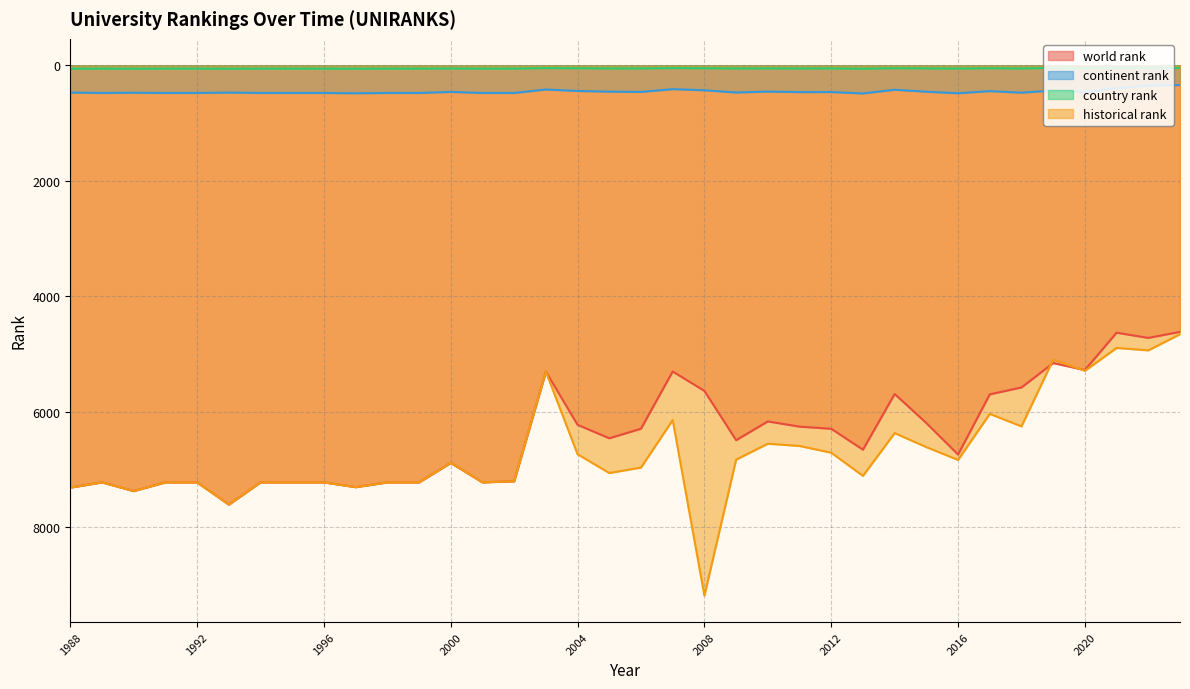

Rank the series by their maximum value, from highest to lowest.

historical rank, world rank, continent rank, country rank